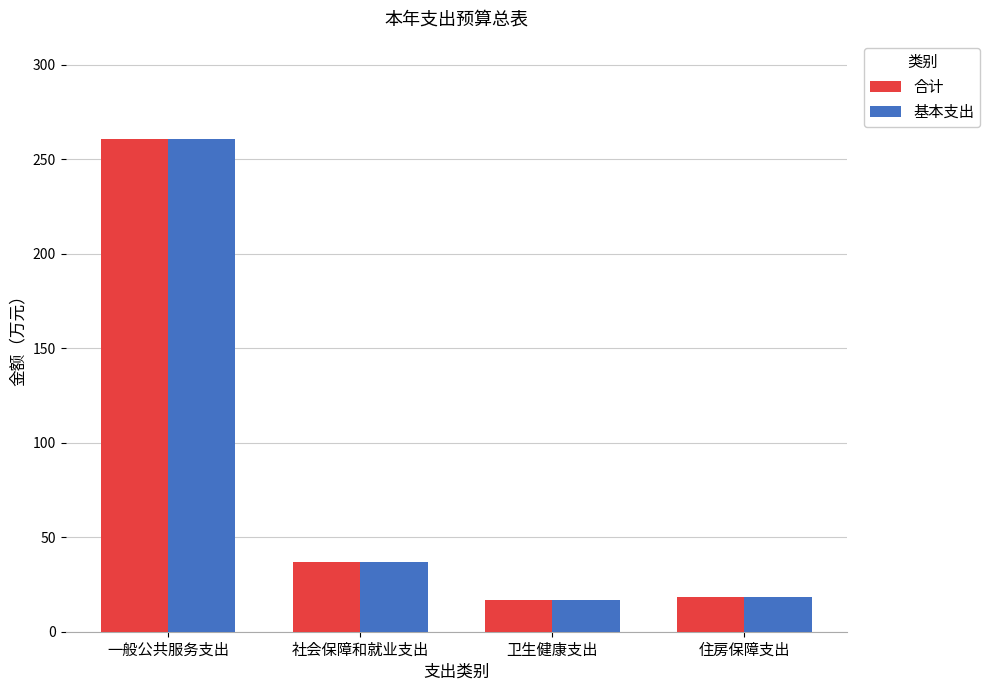

What is the sum of all 合计 values?

332.8